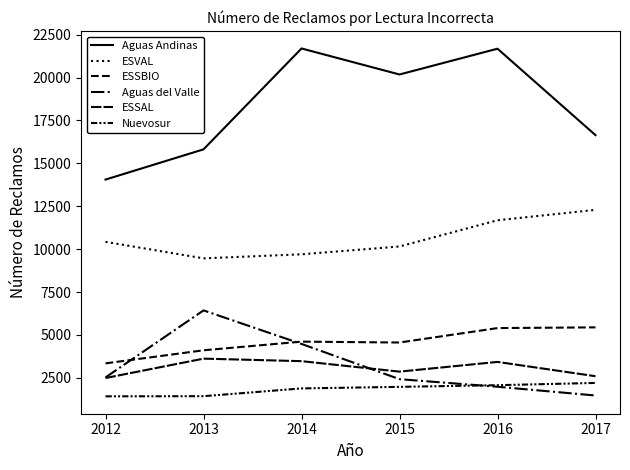

At which category does the chart reach its minimum across all series?

2012